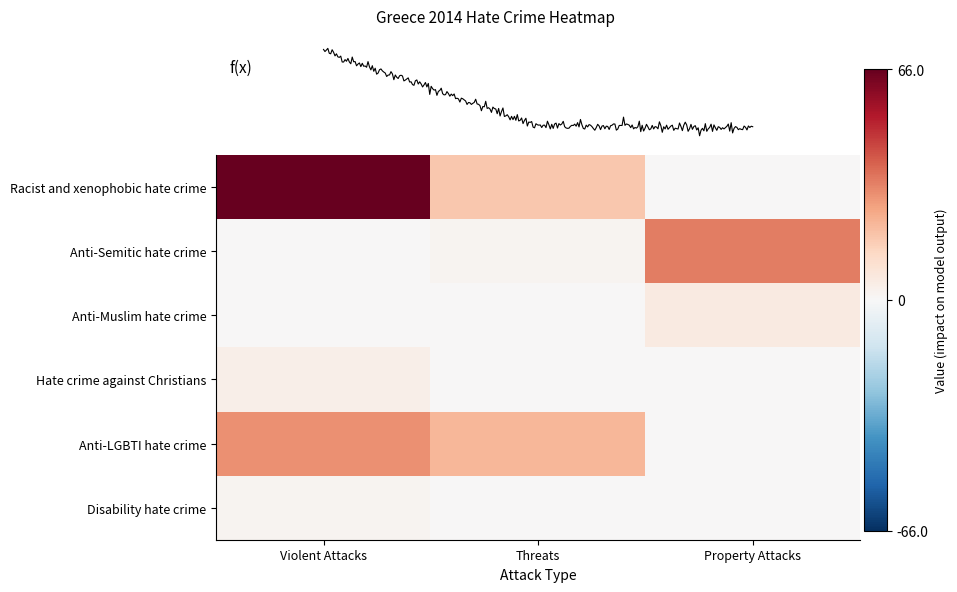

Reading left to right, what are all the values shown in this chart?

Racist and xenophobic hate crime: 66	18	0
Anti-Semitic hate crime: 0	2	34
Anti-Muslim hate crime: 0	0	6
Hate crime against Christians: 4	0	0
Anti-LGBTI hate crime: 30	22	0
Disability hate crime: 2	0	0